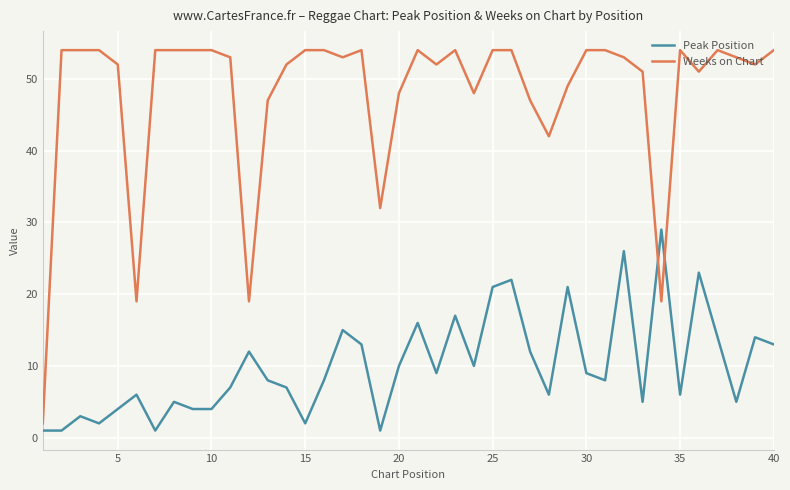

What is the maximum value for Peak Position?

29